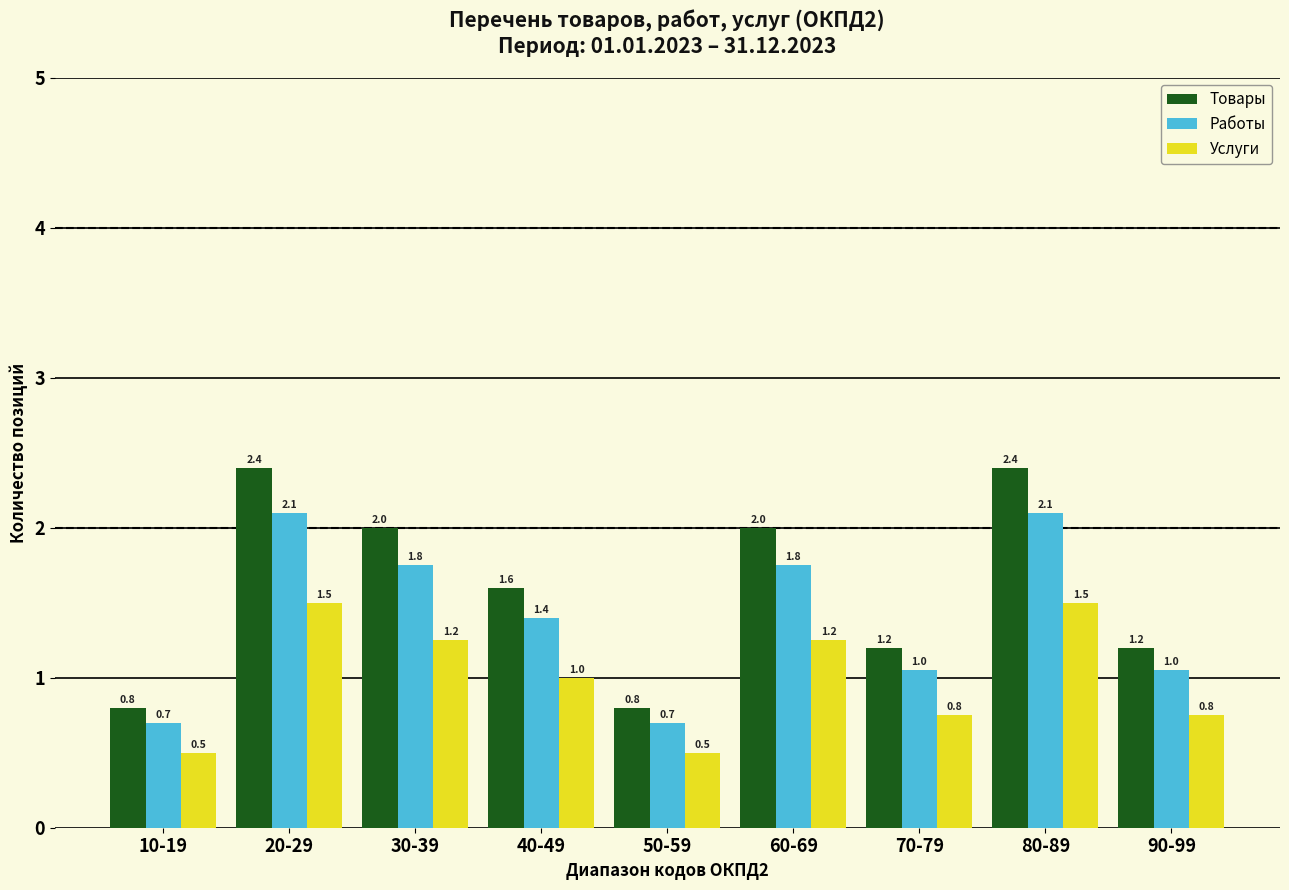

What is the smallest value displayed?

0.5